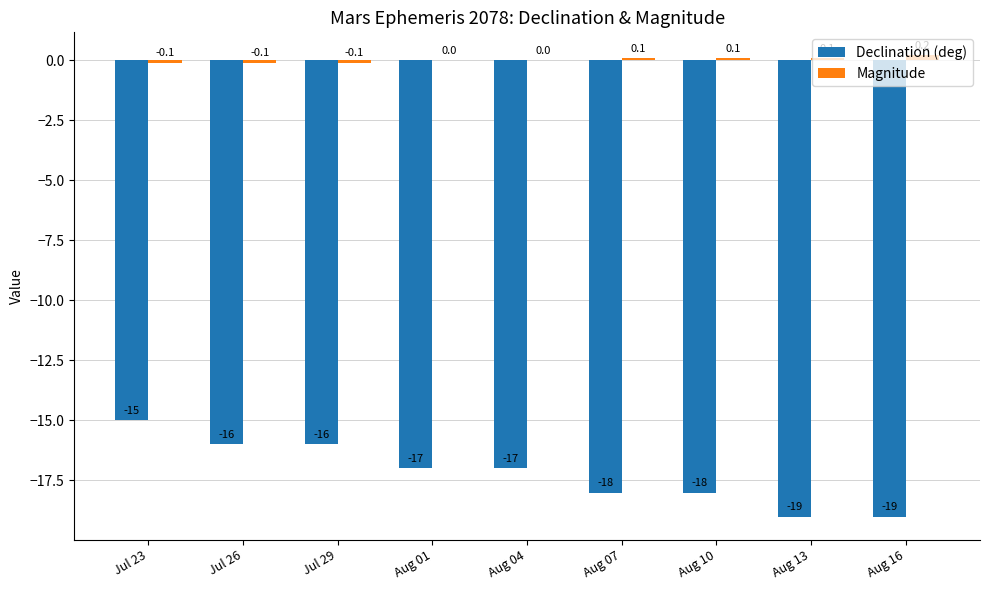

At which category is the sum across all series the highest?

Jul 23